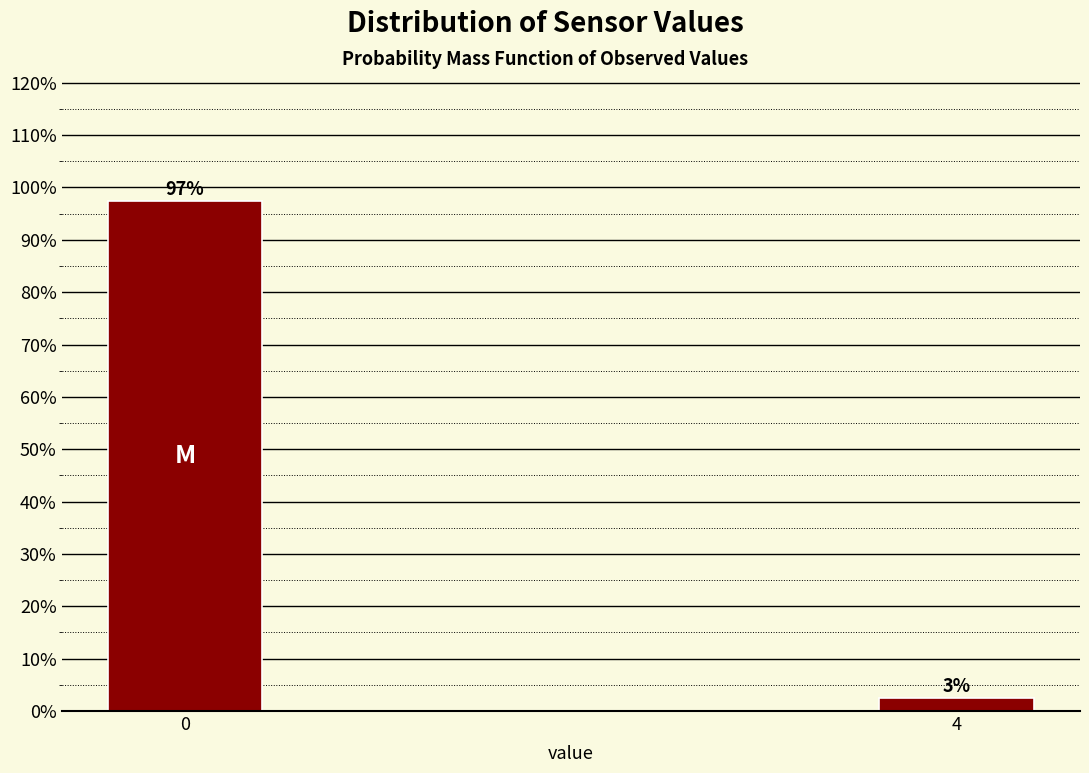

At which label is the value closest to 50?

4